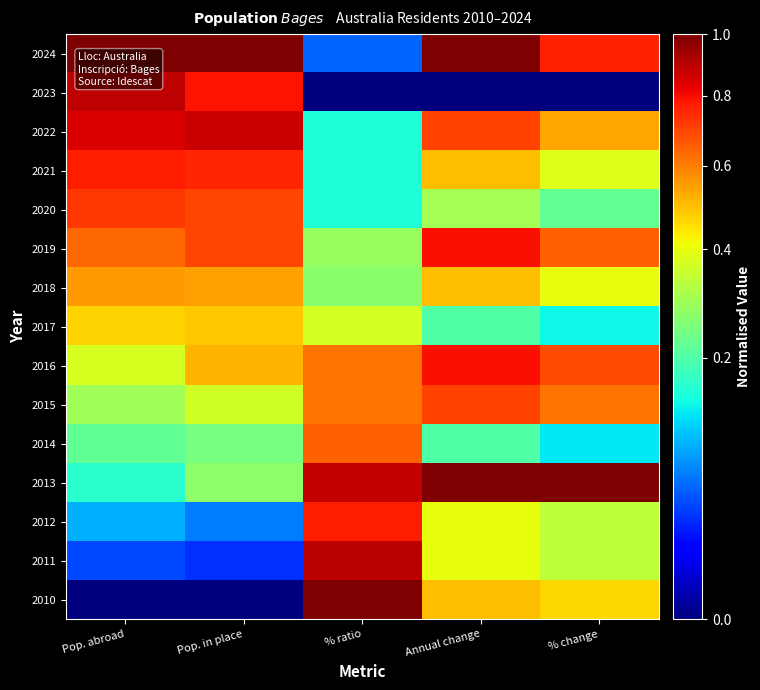

What is the greatest value displayed?

1.0